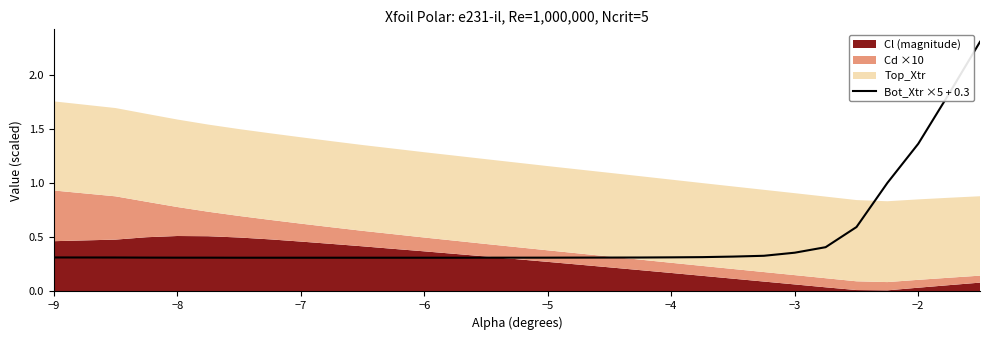

What is the difference between the second highest and minimum values?

1.5